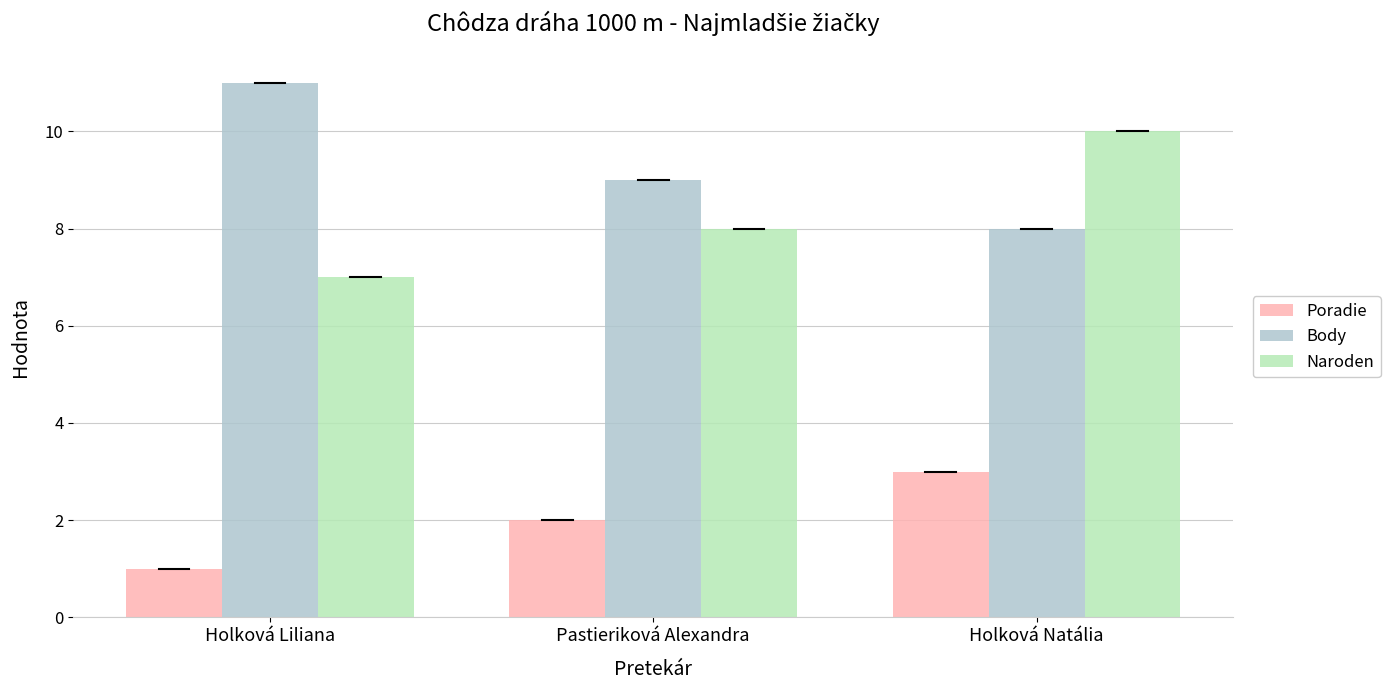

Reading left to right, transcribe all the data shown in this chart.

Poradie: 1	2	3
Body: 11	9	8
Naroden: 7	8	10